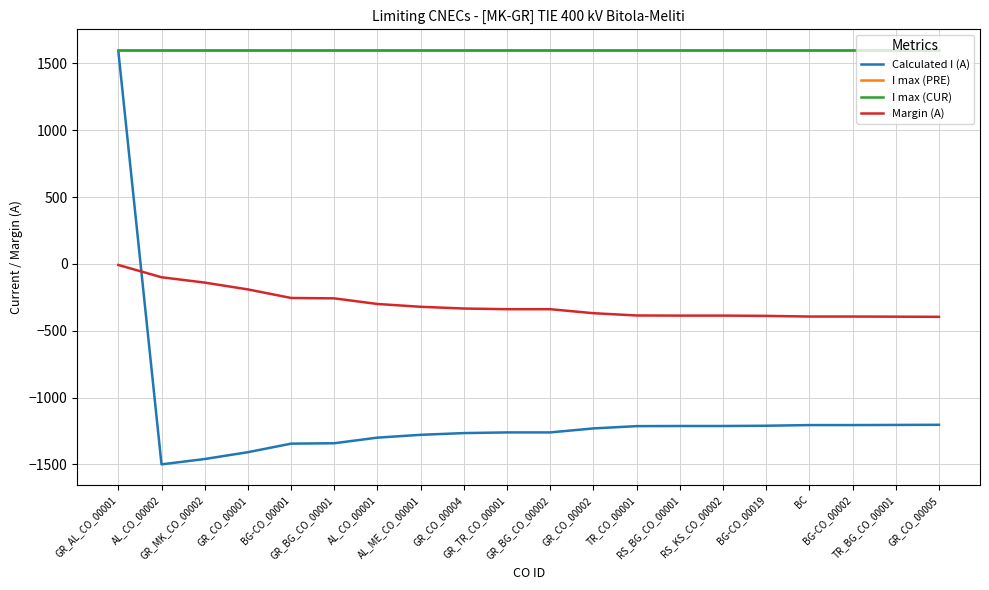

At how many categories does at least one series exceed 967?

20